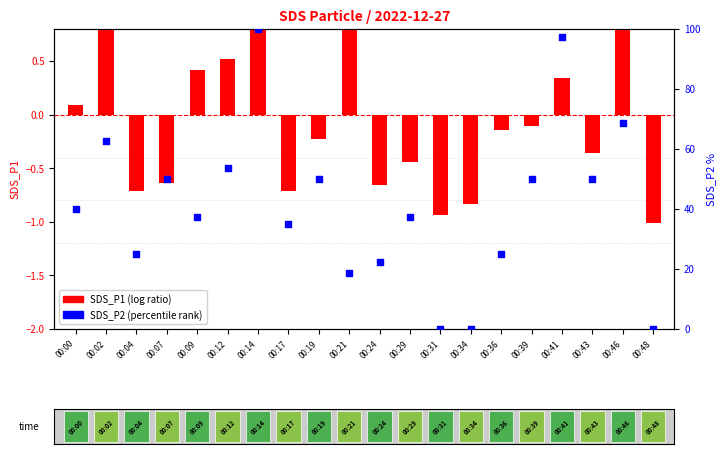

Is the value of SDS_P2 (percentile rank) at 00:36 greater than the value of SDS_P1 (log ratio) at 00:36?

Yes